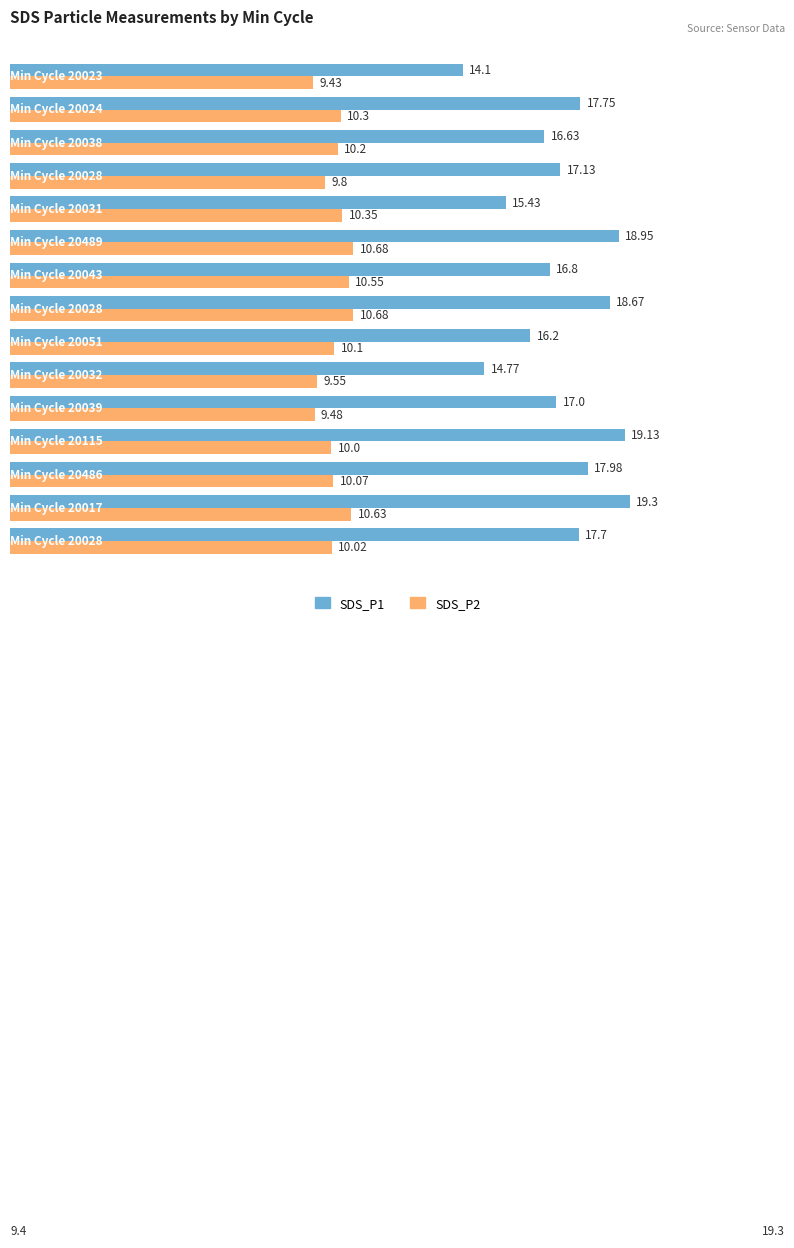

Which series has the widest spread of values?

SDS_P1